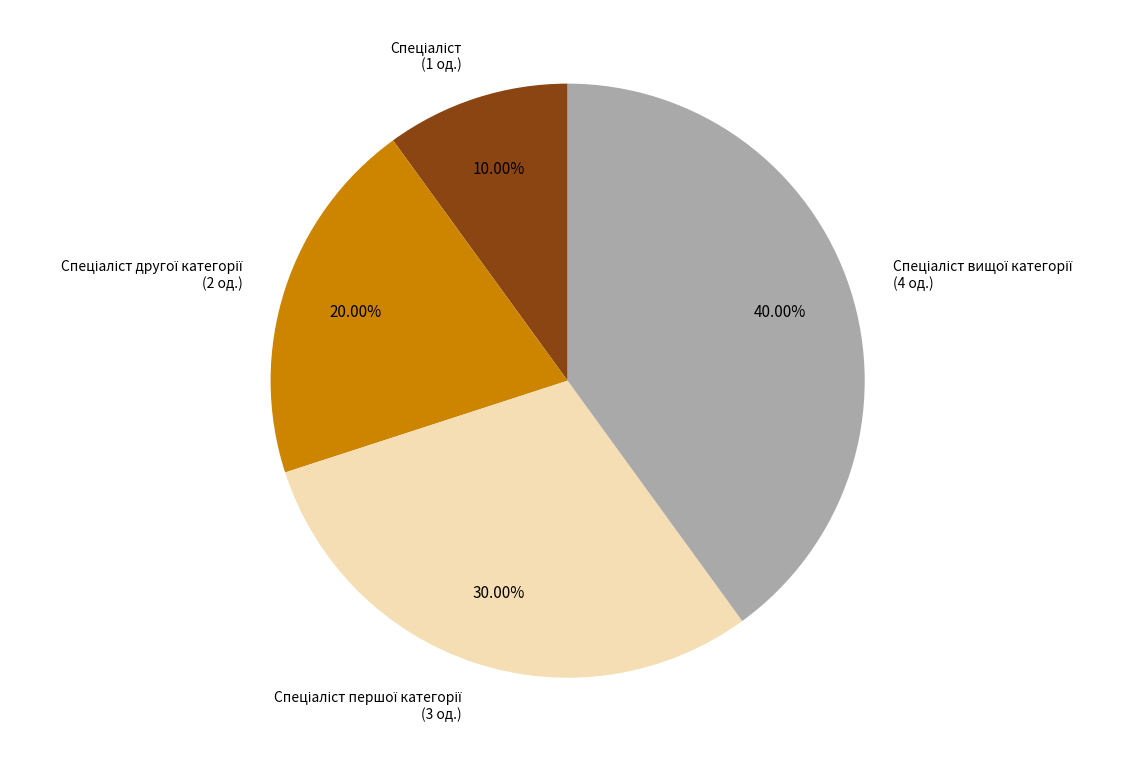

Count the number of slices in the pie.

4